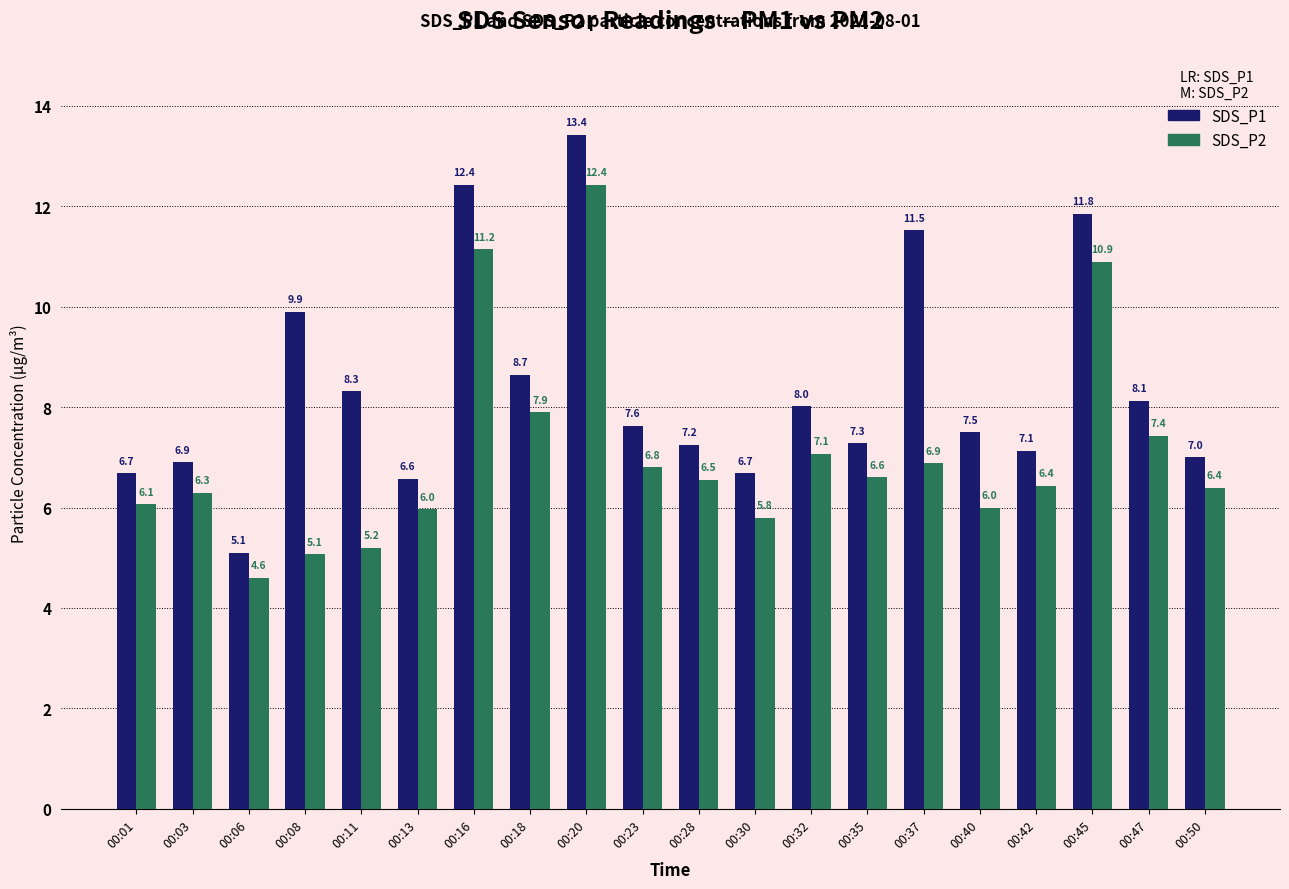

List the series in order of their peak value, lowest first.

SDS_P2, SDS_P1